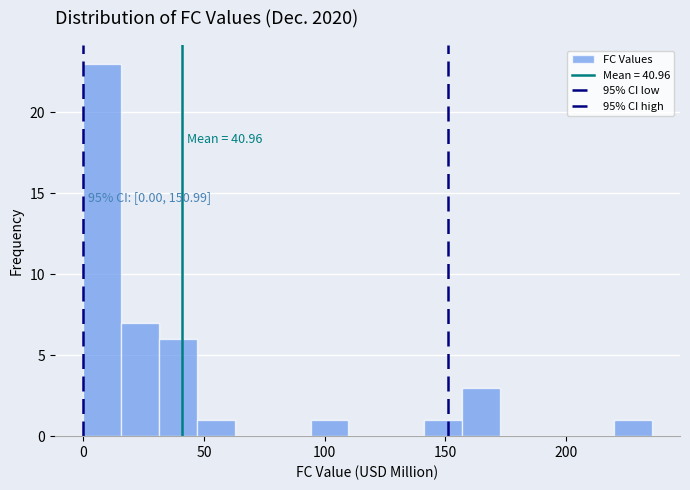

Read against the x-axis, roughly where is the centre of the tallest bar?

10